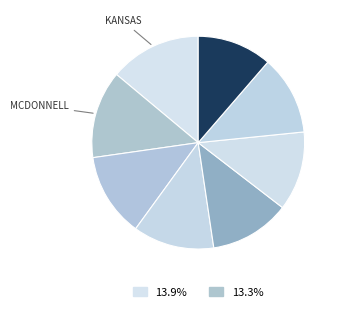

Count the number of slices in the pie.

8